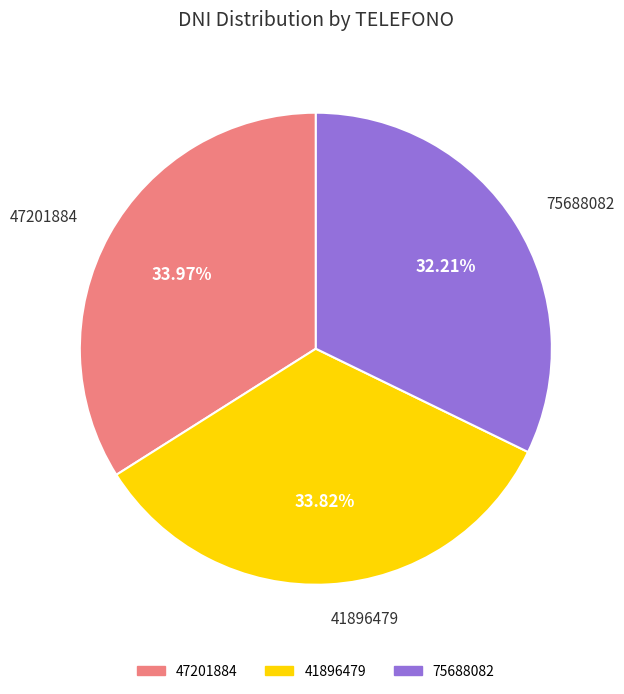

What percentage is NOT represented by 41896479?

66.2%